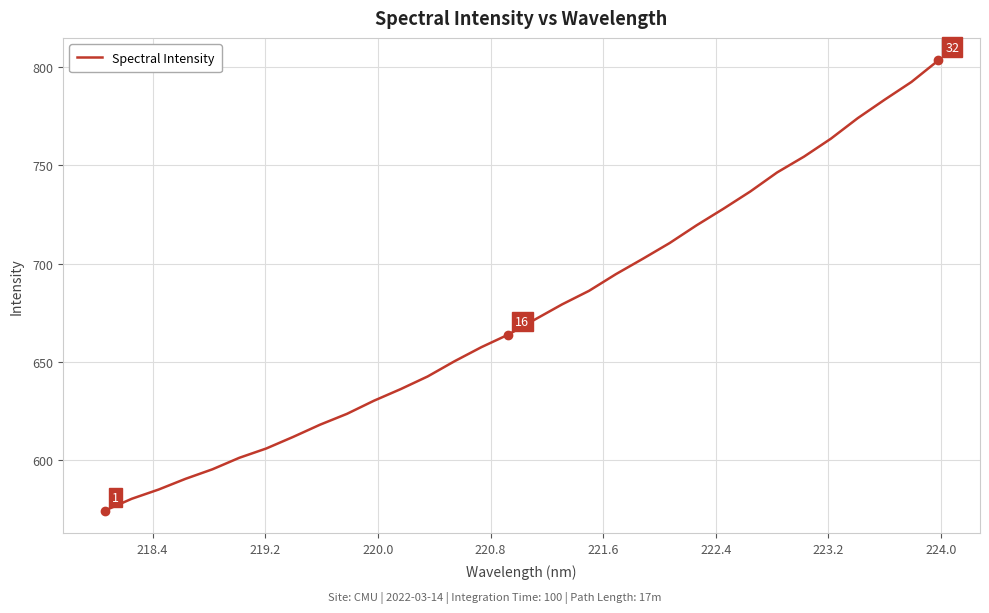

What is the greatest value displayed?

803.4